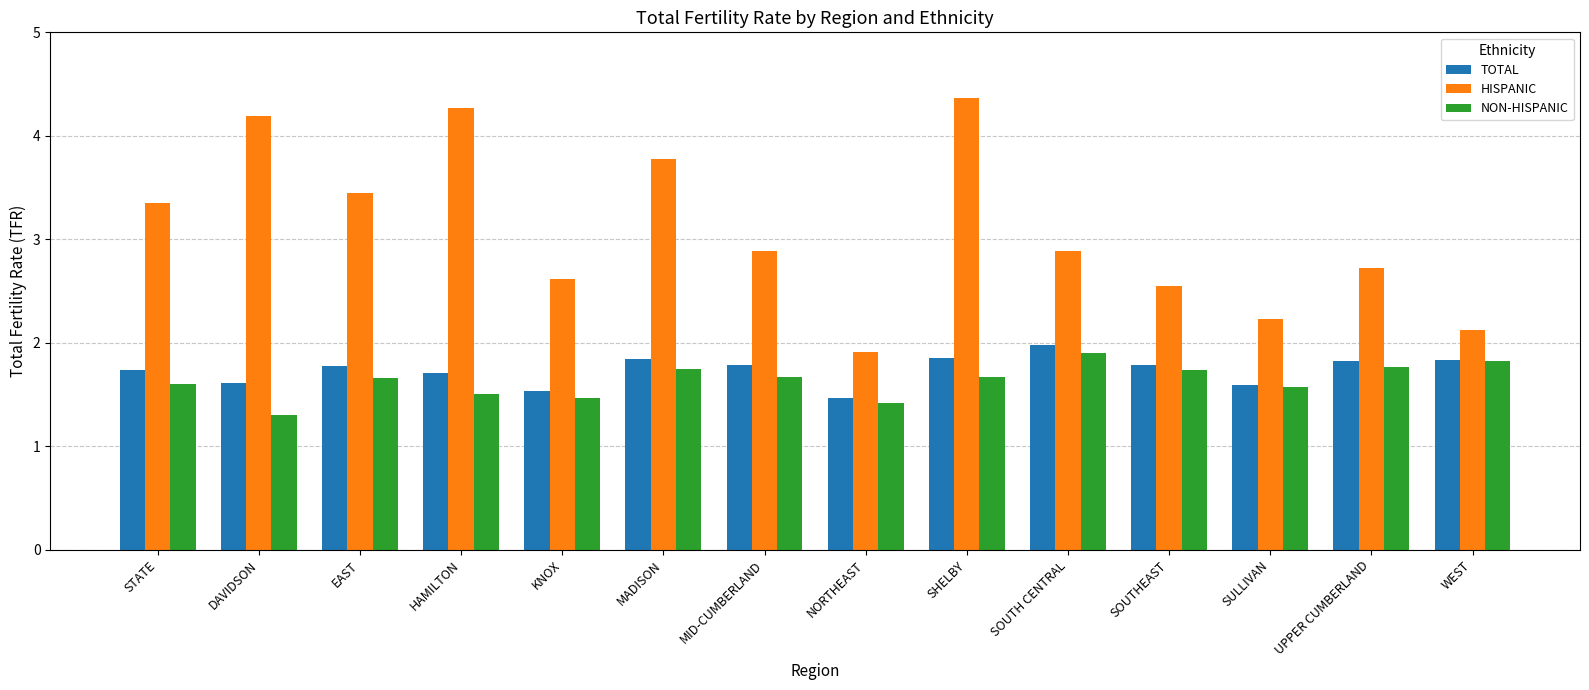

Does the chart contain stacked bars?

No